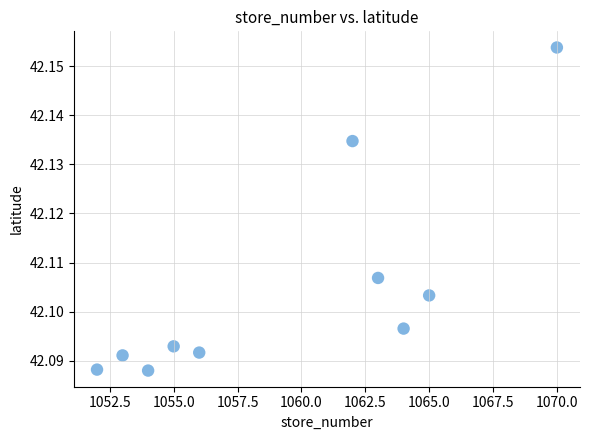

What is the average X value?

1059.4